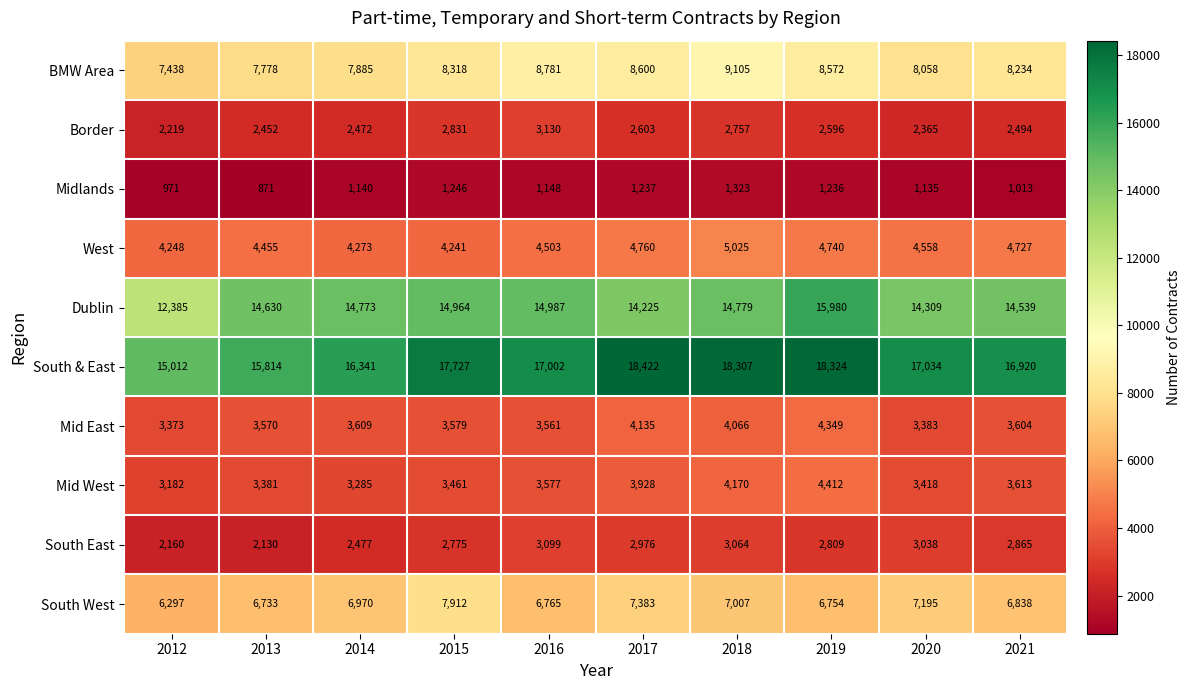

Which series has the largest total across all categories?

South & East